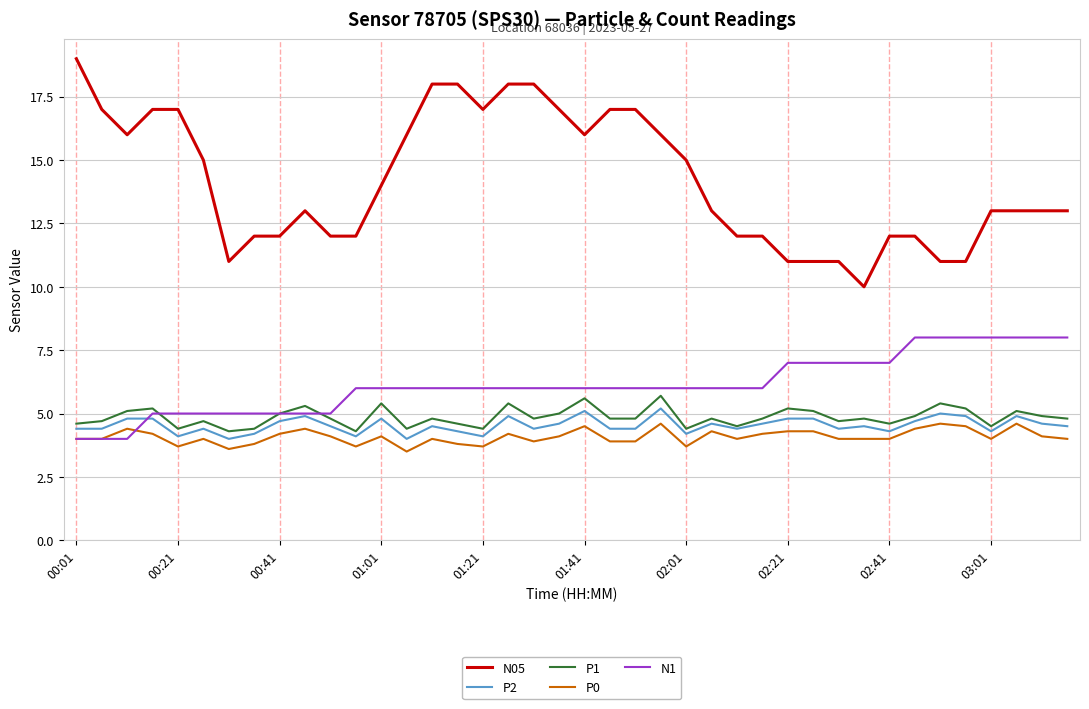

Which series has the largest total across all categories?

N05